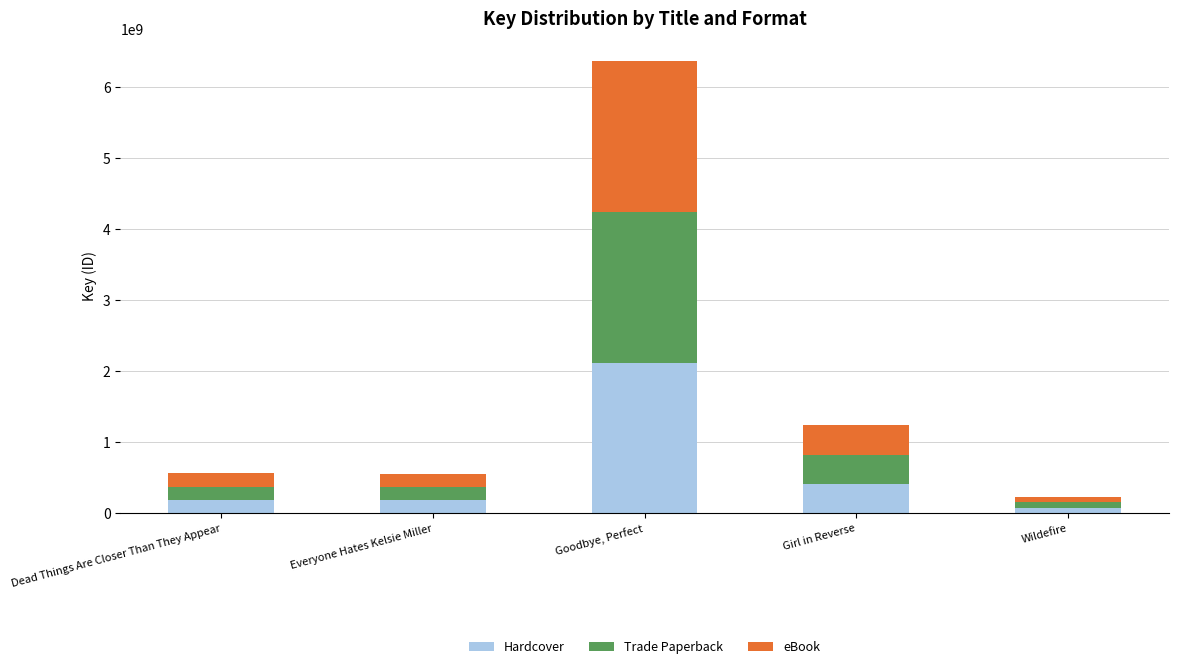

At which label does Hardcover reach its peak?

Goodbye, Perfect